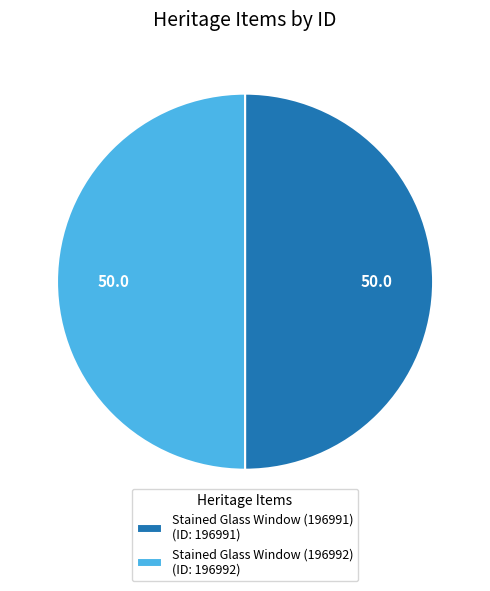

What is the ratio of the value at Stained Glass Window (196991) (ID: 196991) to the value at Stained Glass Window (196992) (ID: 196992)?

1.0